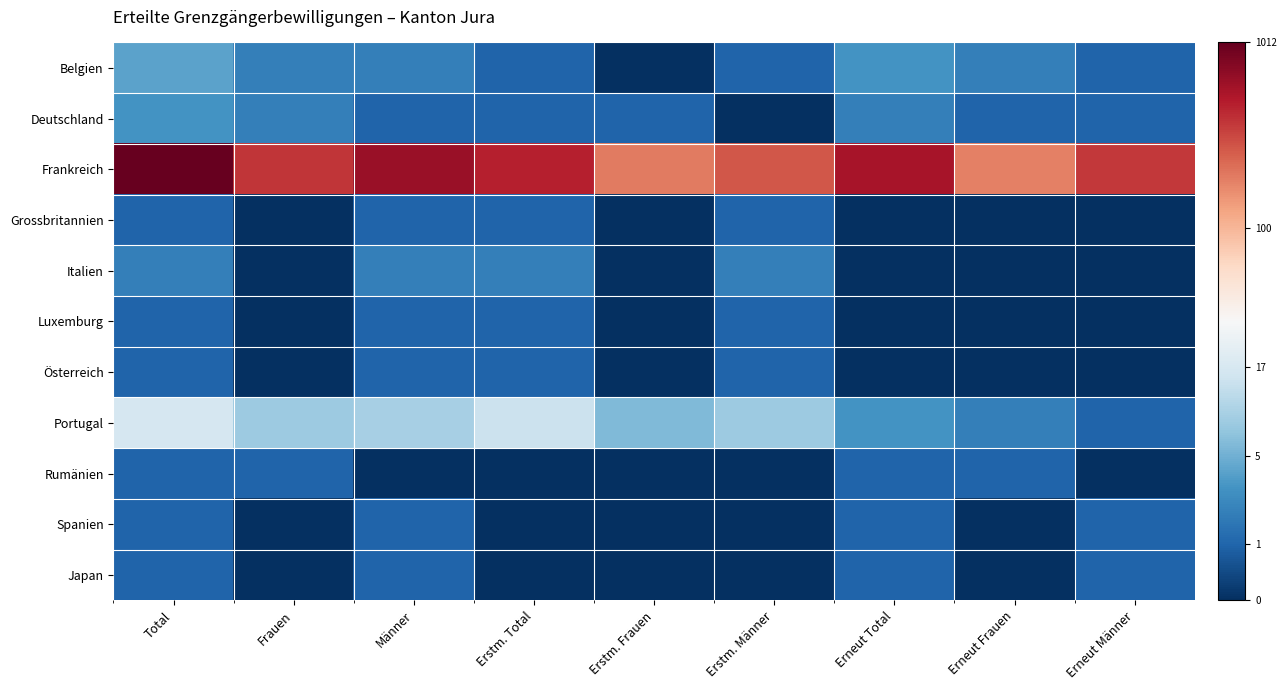

At which category is the sum across all series the highest?

Total